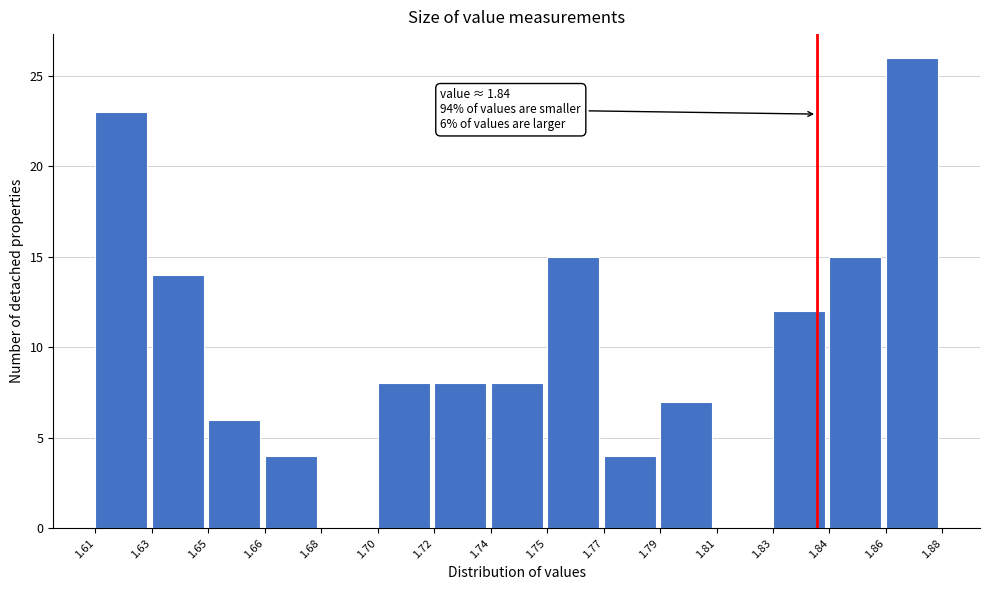

Reading right to left, list all the values displayed in this chart.

1.86=26	1.84=15	1.83=12	1.81=0	1.79=7	1.77=4	1.75=15	1.74=8	1.72=8	1.70=8	1.68=0	1.66=4	1.65=6	1.63=14	1.61=23